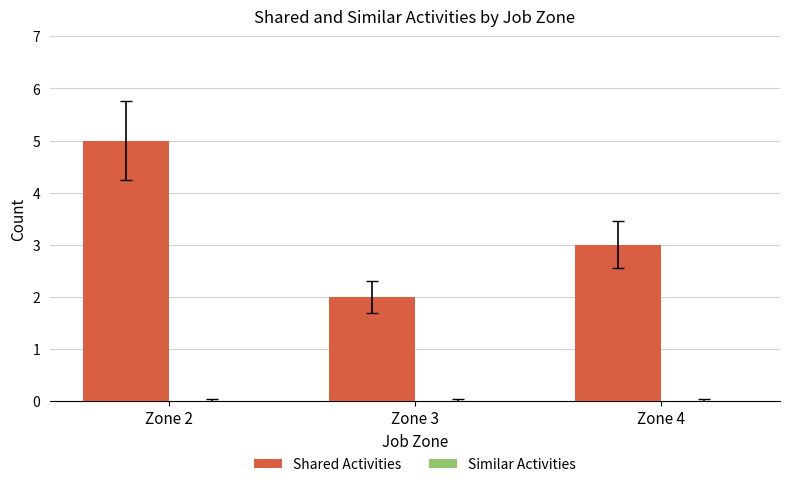

Which has a higher value, Zone 2 or Zone 4?

Zone 2